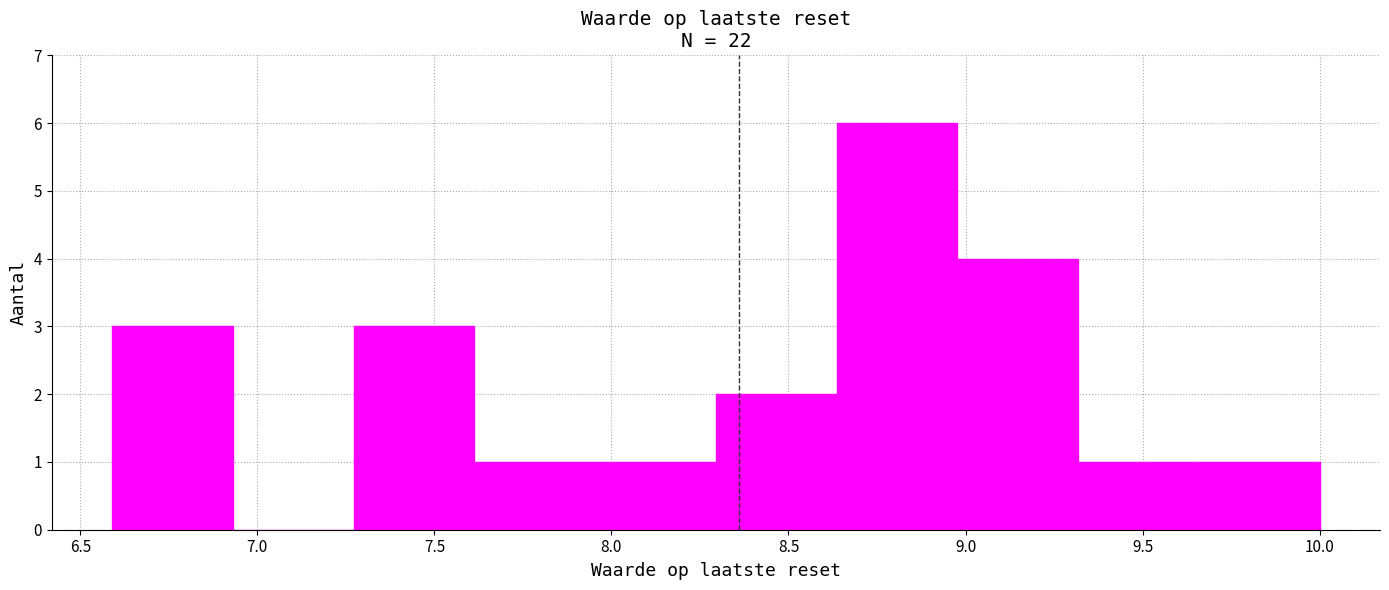

Reading left to right, list every bar in this chart as the range it spans on the x-axis followed by its height. Neither the bar edges nor the heights are printed on the chart, so give them approximately, as read against the axes.

6.60 to 6.95: 3
6.95 to 7.25: 0
7.25 to 7.60: 3
7.60 to 7.95: 1
7.95 to 8.30: 1
8.30 to 8.65: 2
8.65 to 9.00: 6
9.00 to 9.30: 4
9.30 to 9.65: 1
9.65 to 10.00: 1